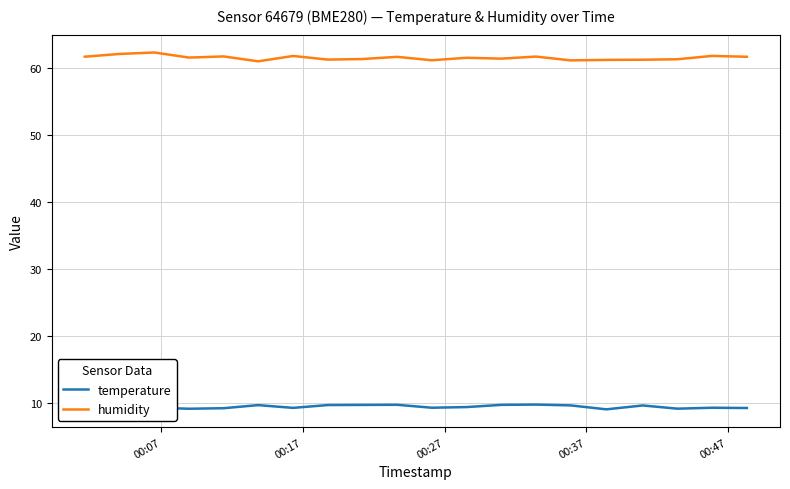

What is the average value of the temperature series?

9.4